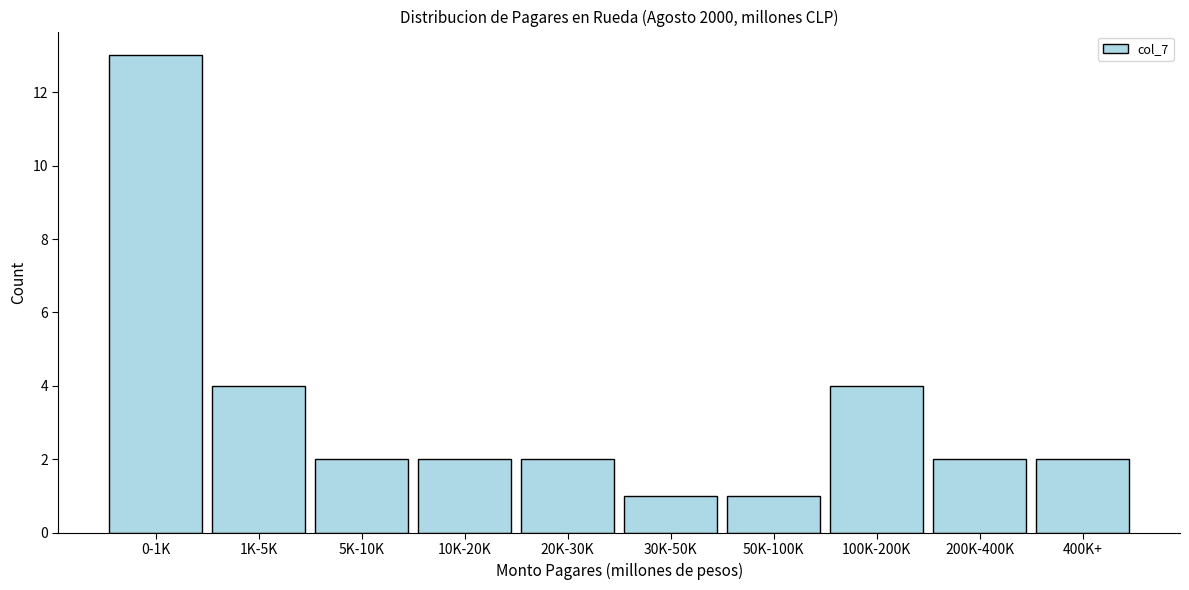

Reading left to right, list all the values displayed in this chart.

0-1K=13	1K-5K=4	5K-10K=2	10K-20K=2	20K-30K=2	30K-50K=1	50K-100K=1	100K-200K=4	200K-400K=2	400K+=2